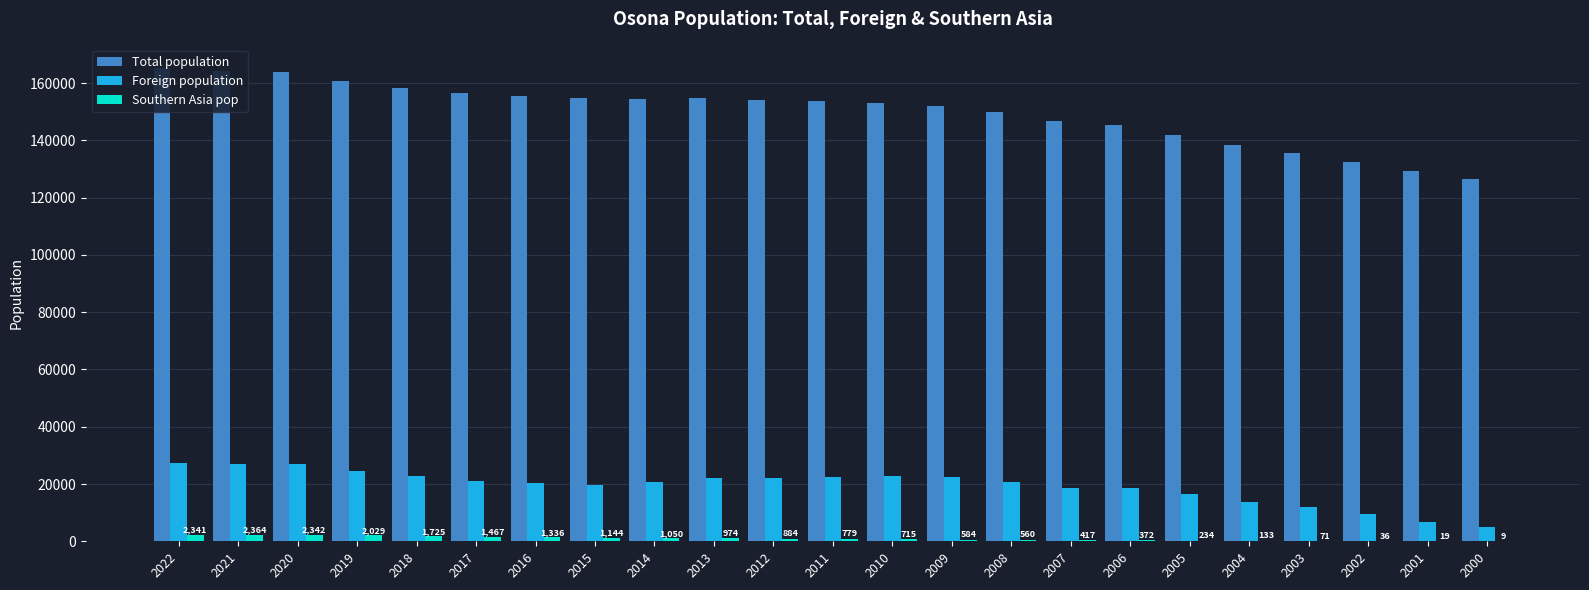

Does the chart contain stacked bars?

No